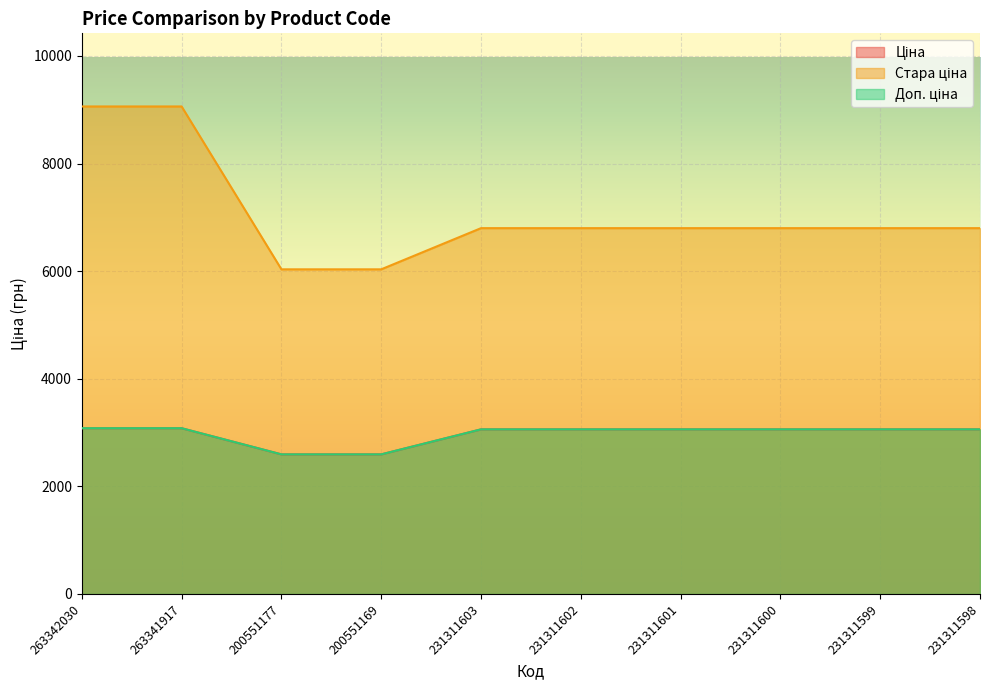

What are all the series names shown in the legend?

Ціна, Стара ціна, Доп. ціна